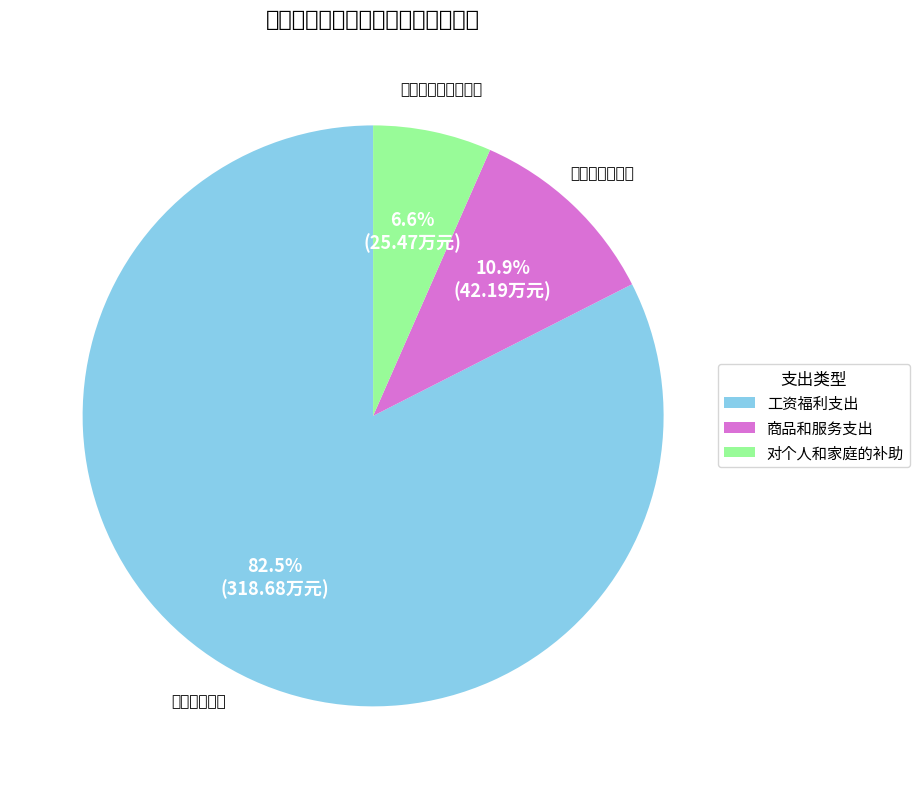

Which has a higher value, 商品和服务支出 or 工资福利支出?

工资福利支出